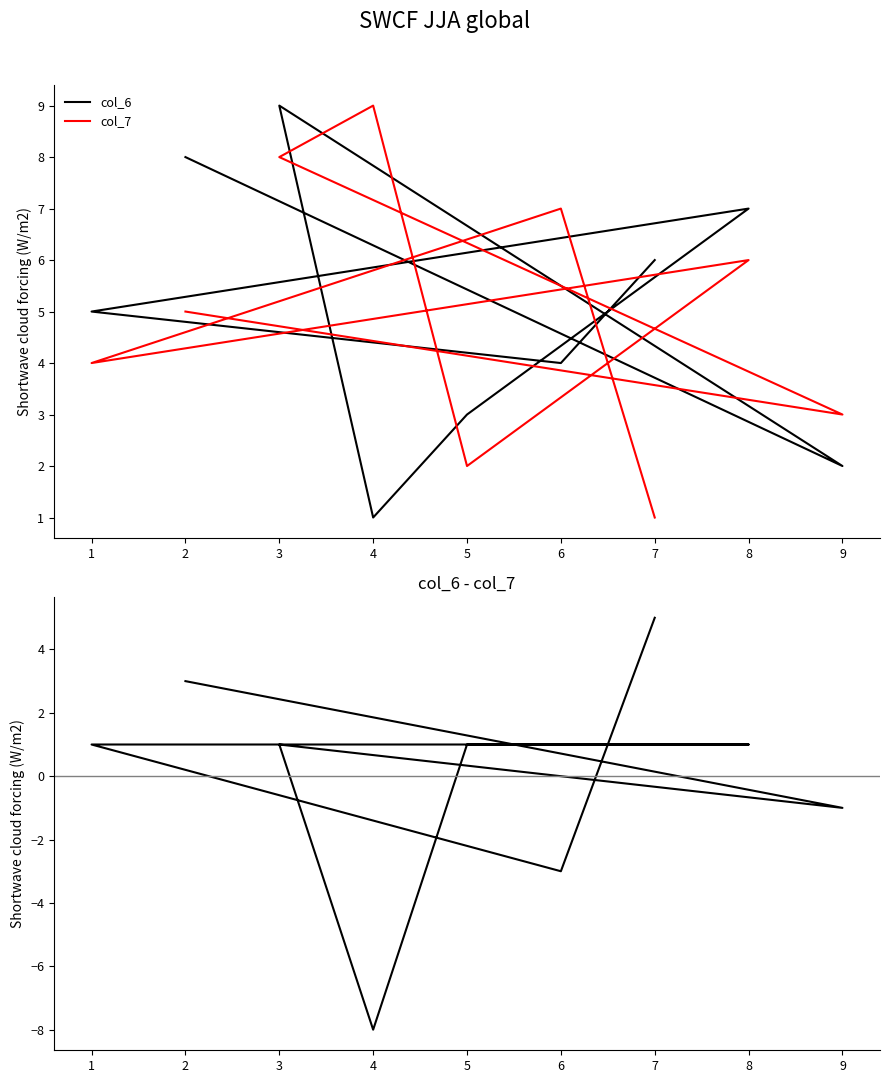

How many data points in col_6 are above 5?

4